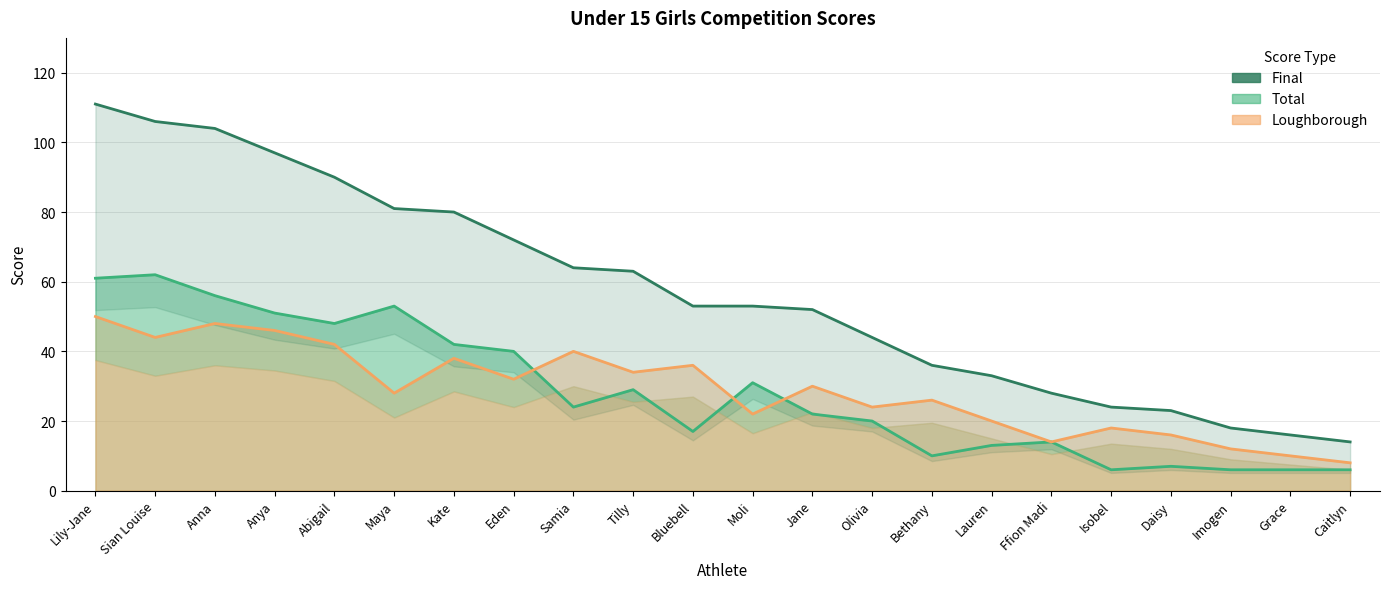

True or false: Loughborough and Final cross at least once.

False